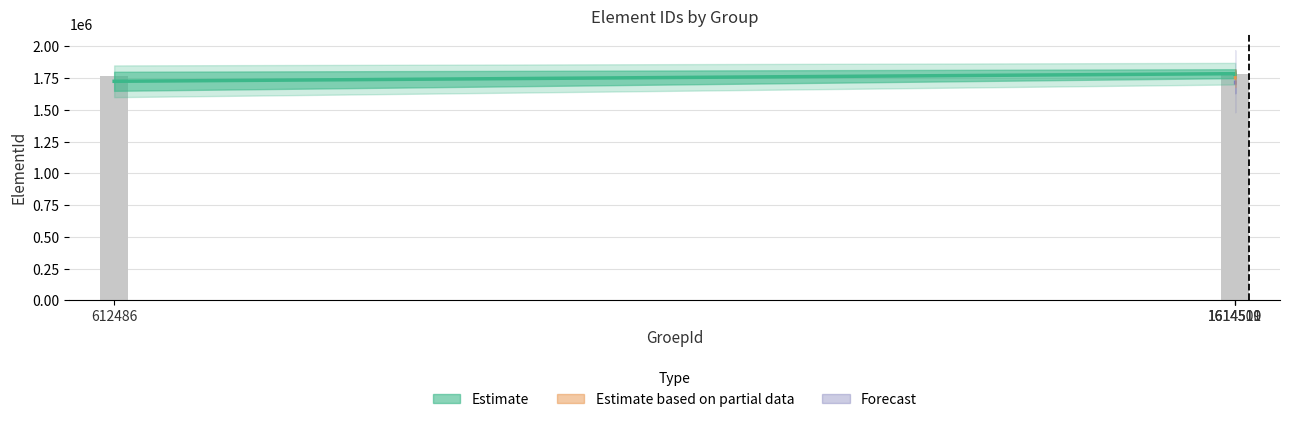

What is the value of the 2nd bar from the left?

1780776